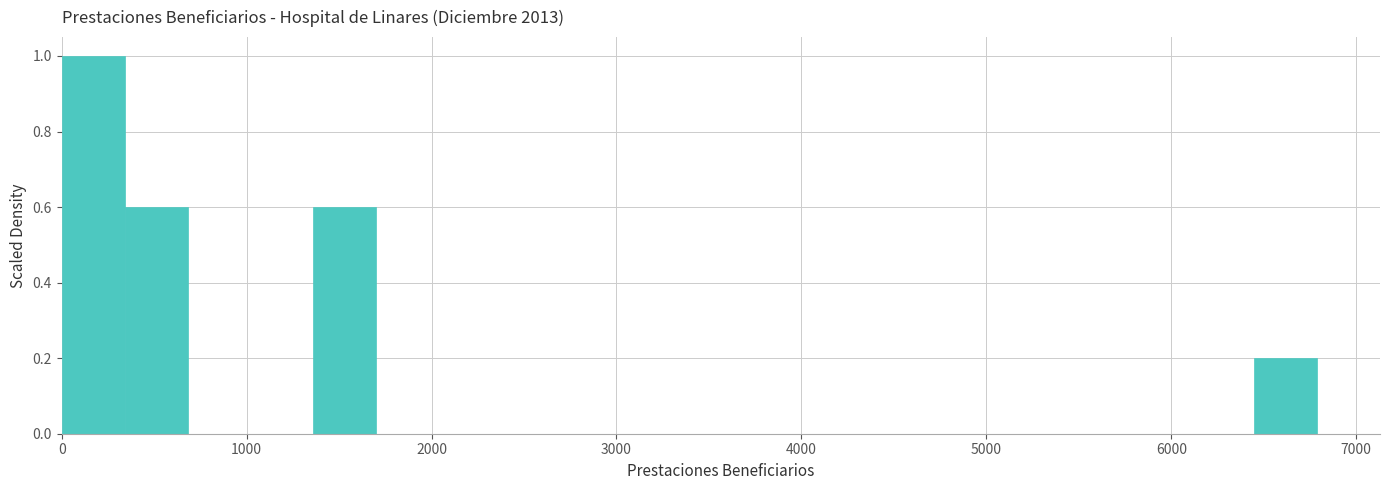

Around what value on the x-axis is the tallest bar? Give the approximate position of its centre, as read against the axis.

200